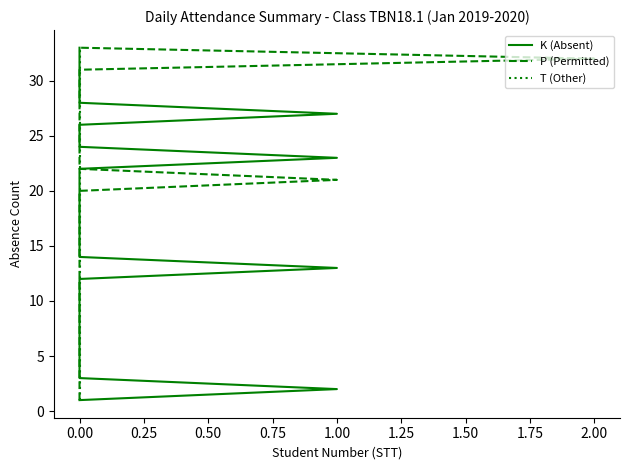

Which series has the widest spread of values?

K (Absent)